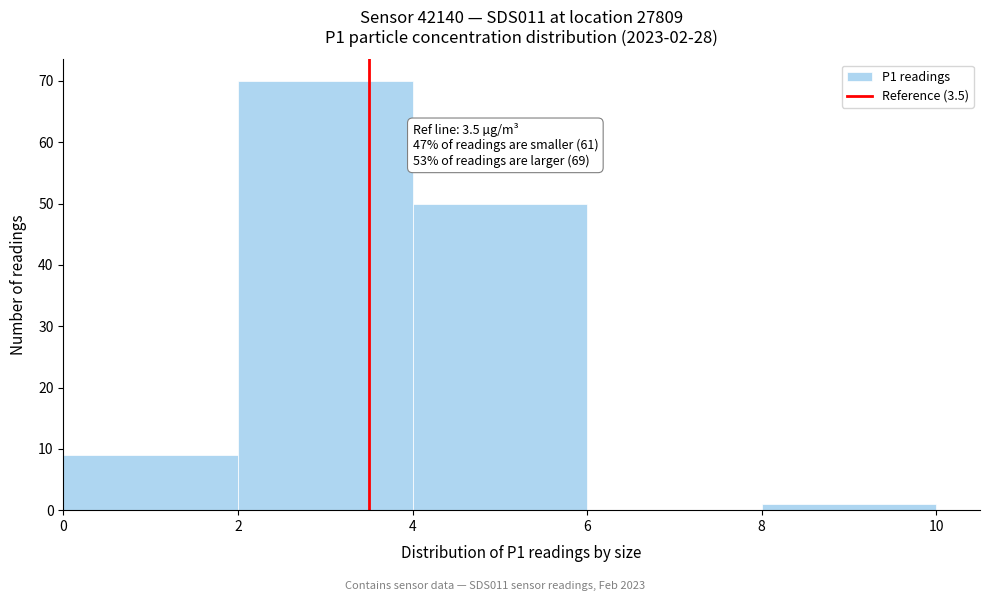

Which range on the x-axis has the tallest bar?

2 to 4